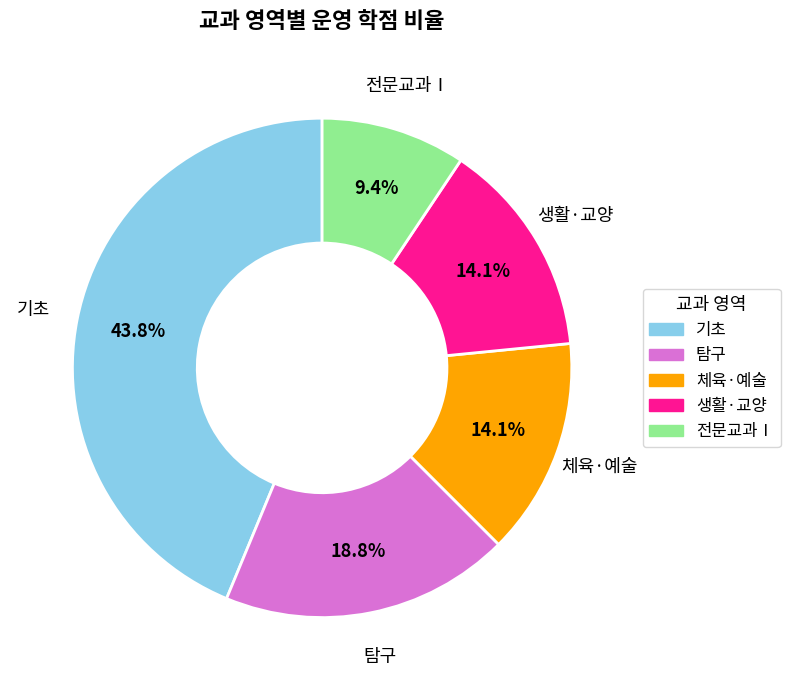

What is the largest slice in the pie chart?

기초